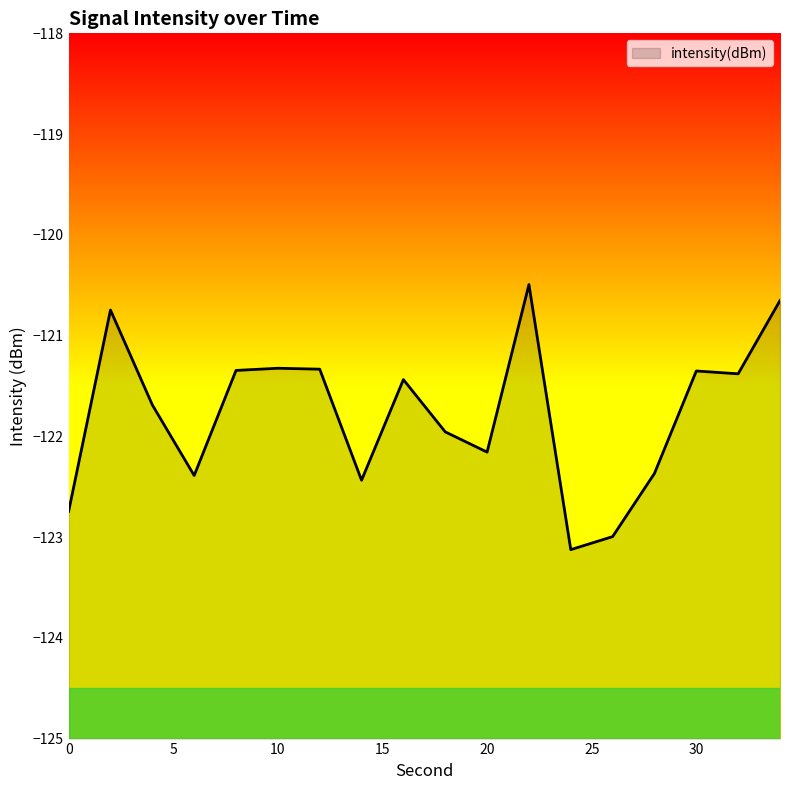

What is the greatest value displayed?

-120.5